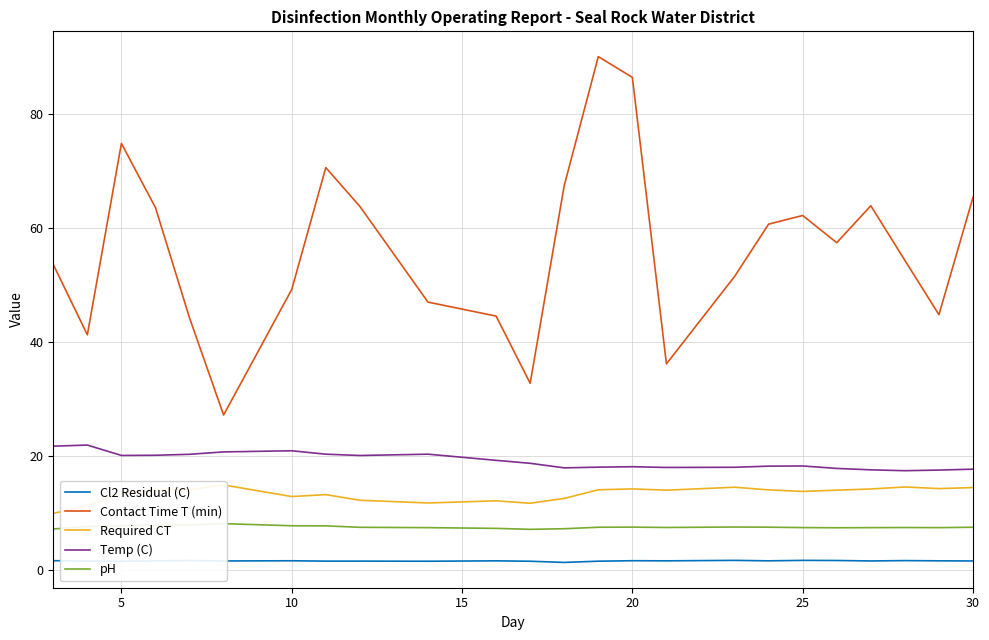

Count the number of categories in the chart.

24